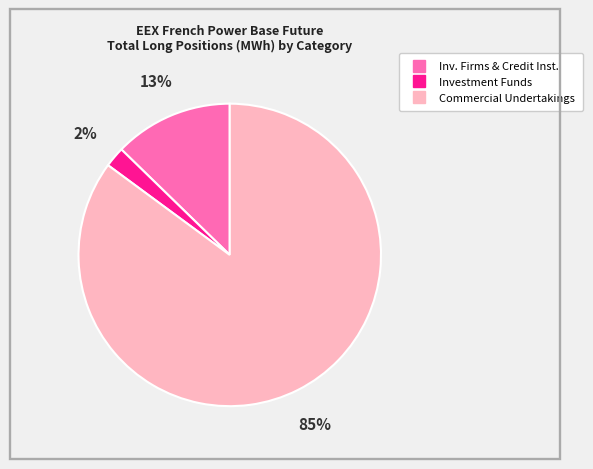

To the nearest percent, what is the difference between the largest and smallest slice percentages?

83%